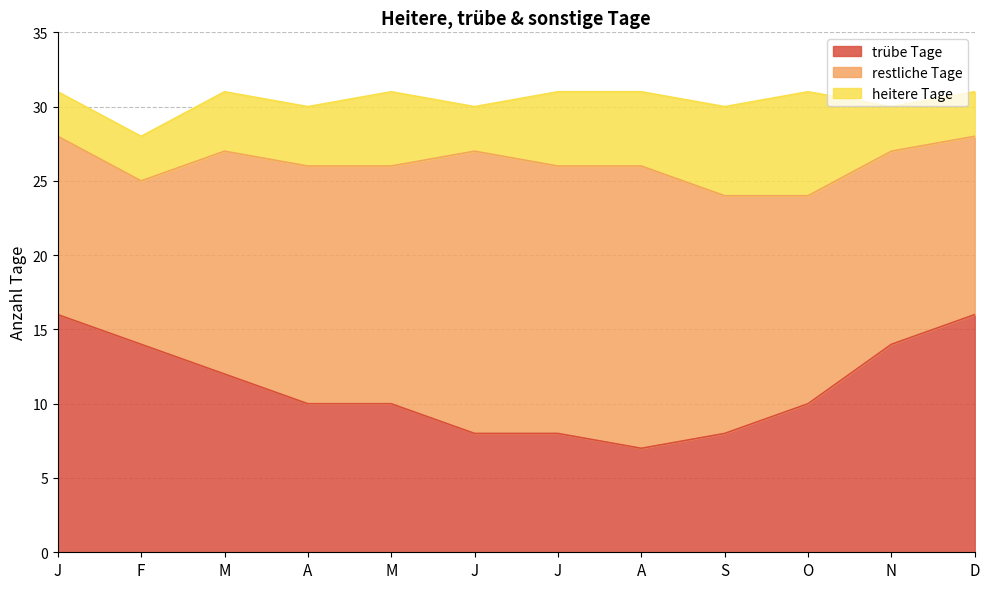

True or false: heitere Tage and trübe Tage intersect in this chart.

False